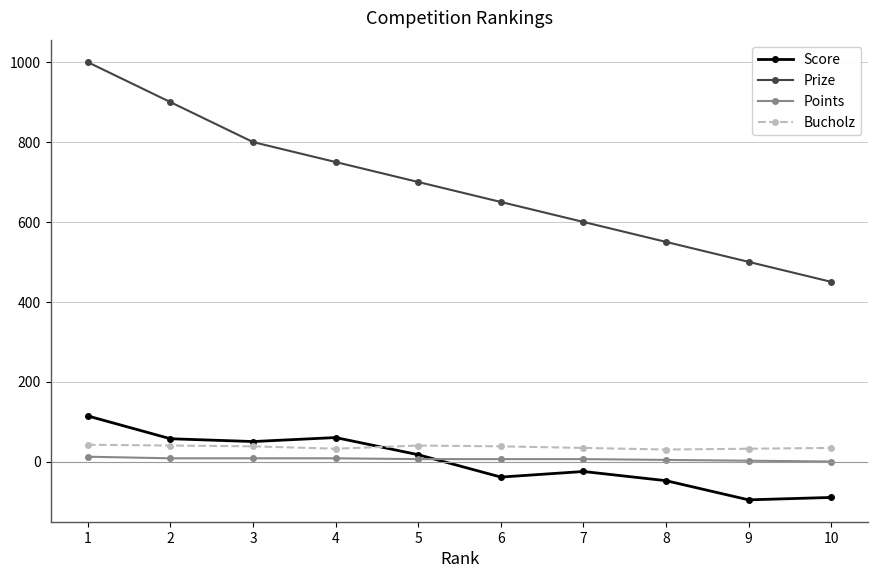

What is the value of the Prize point at the 2nd from the left?

900